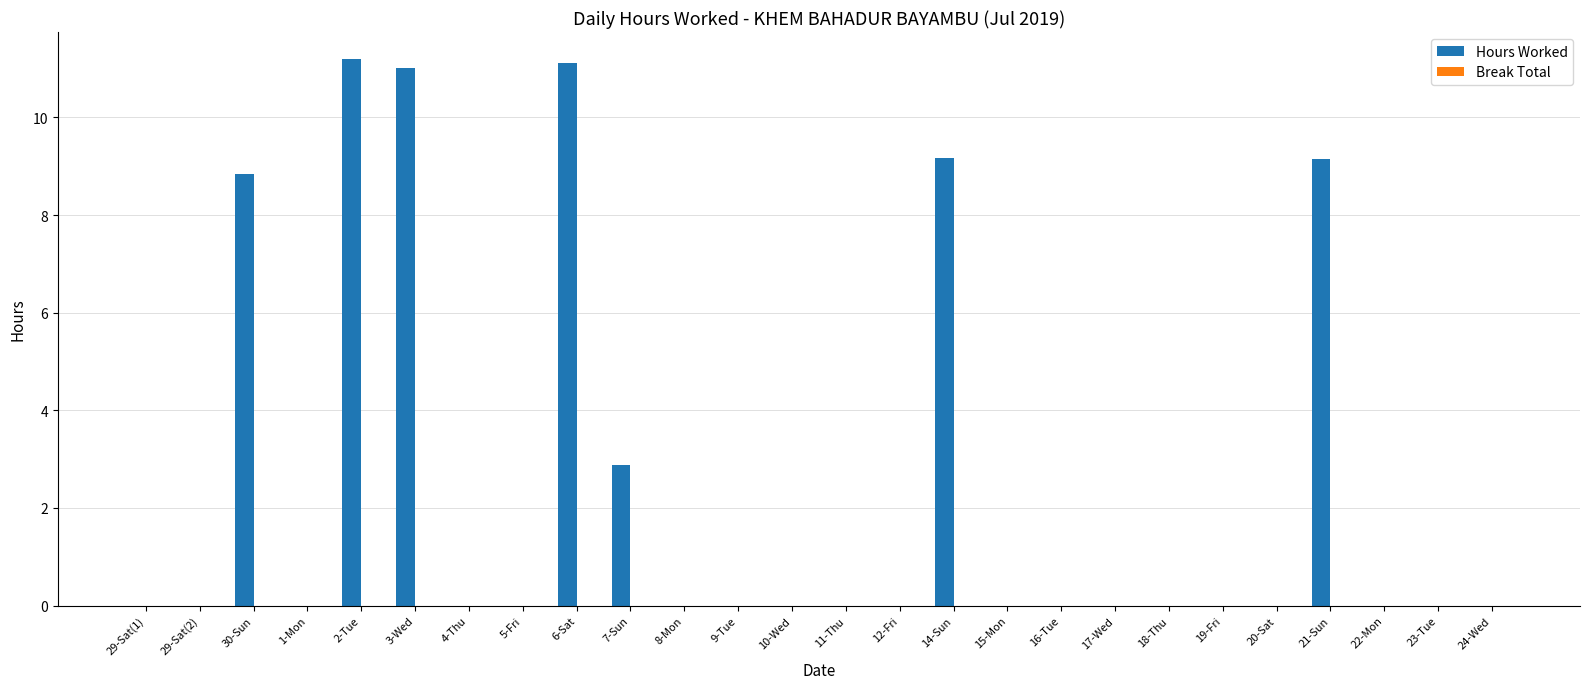

What is the maximum value shown in the chart?

11.2